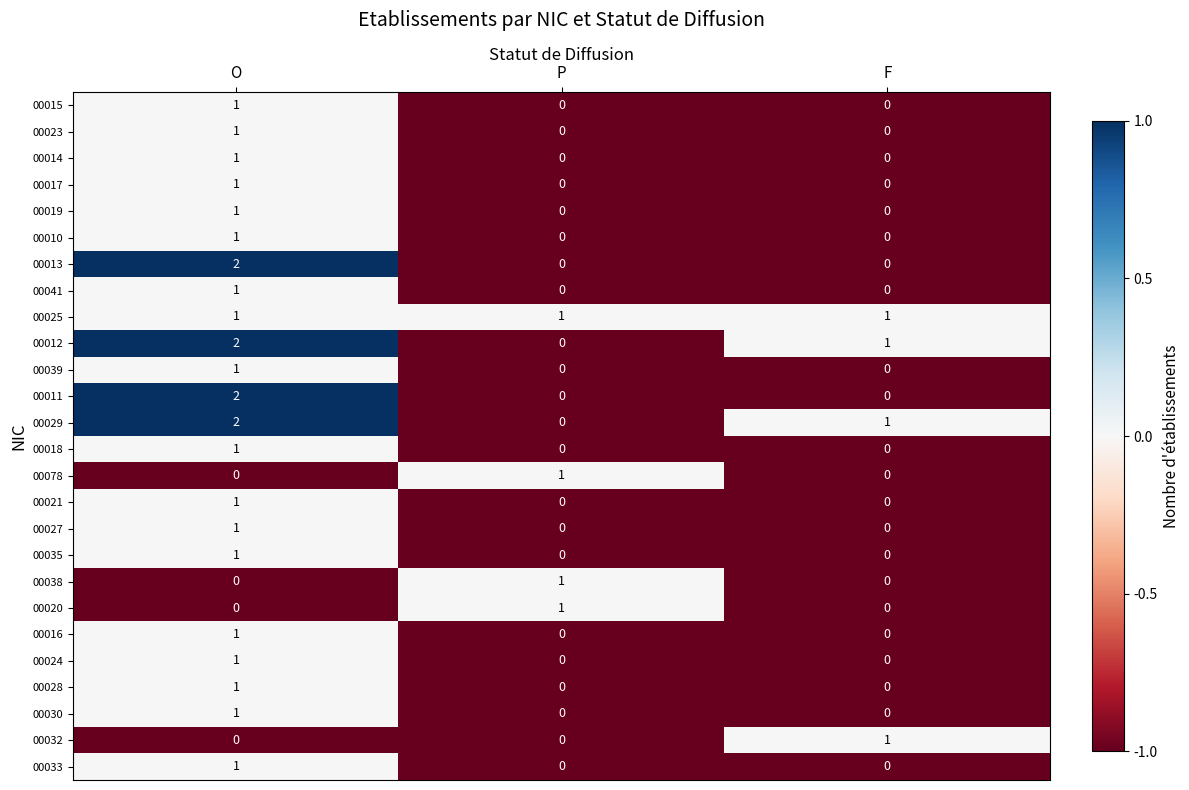

At how many categories does at least one series exceed 0?

3